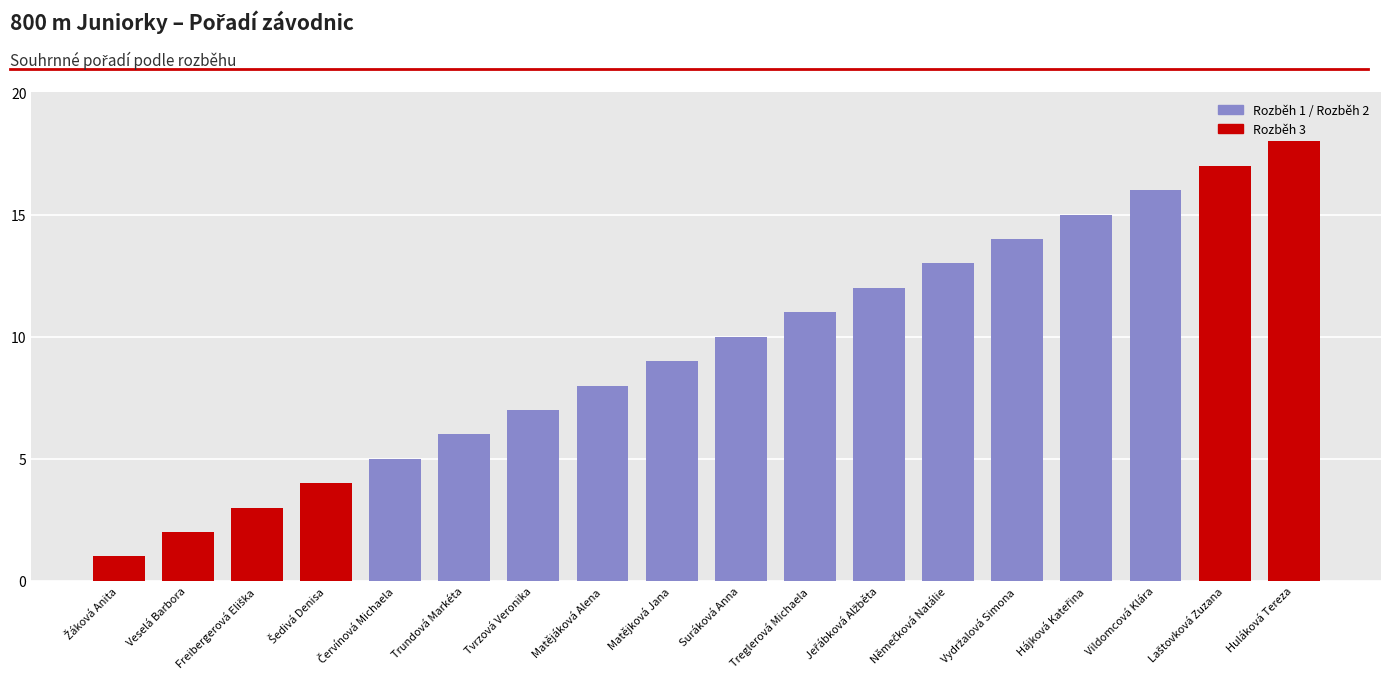

What is the label of the 18th bar from the left?

Huláková Tereza